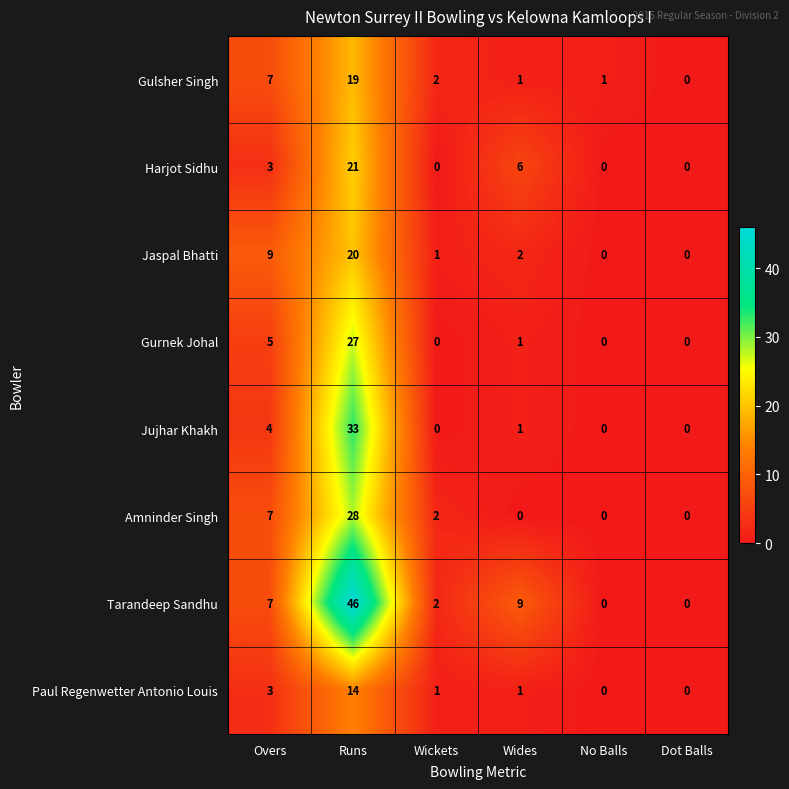

At which category is the sum across all series the highest?

Runs